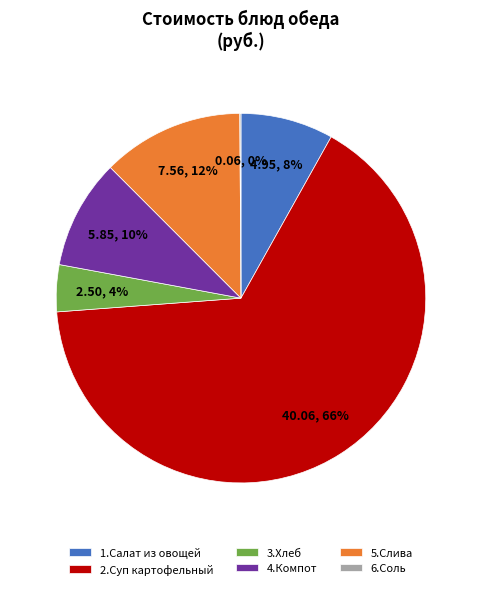

The 2.Суп картофельный slice represents 75% of the pie. True or false?

False